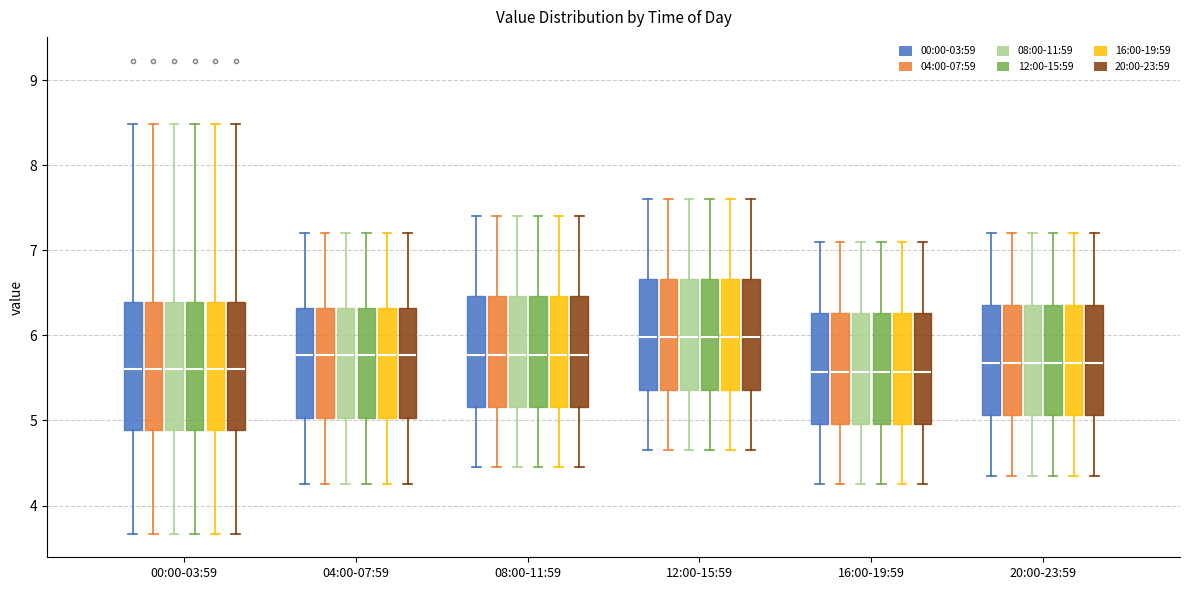

Where is the upper edge of the box for 04:00-07:59 (04:00-07:59) on the y-axis? The values are not printed on the chart, so give them approximately, as read against the axis.

6.3